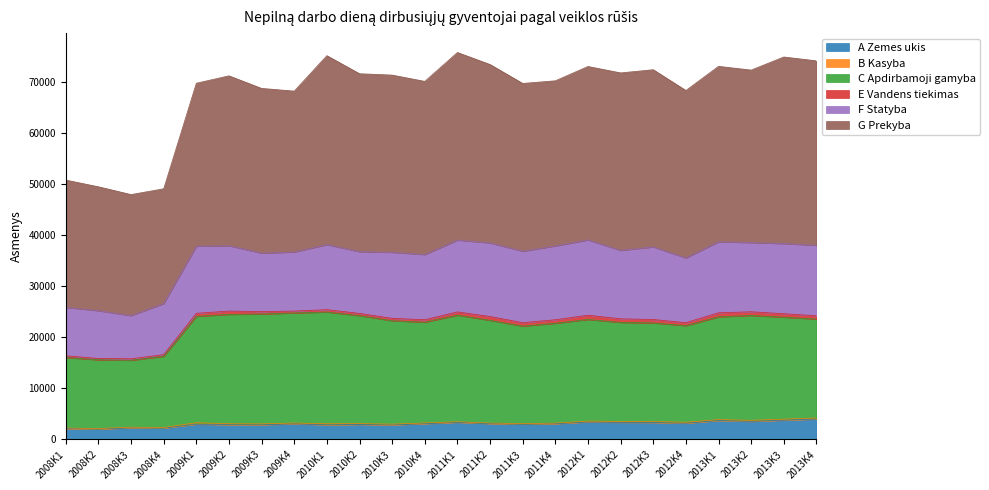

How many interior local valleys does the G Prekyba series have?

7